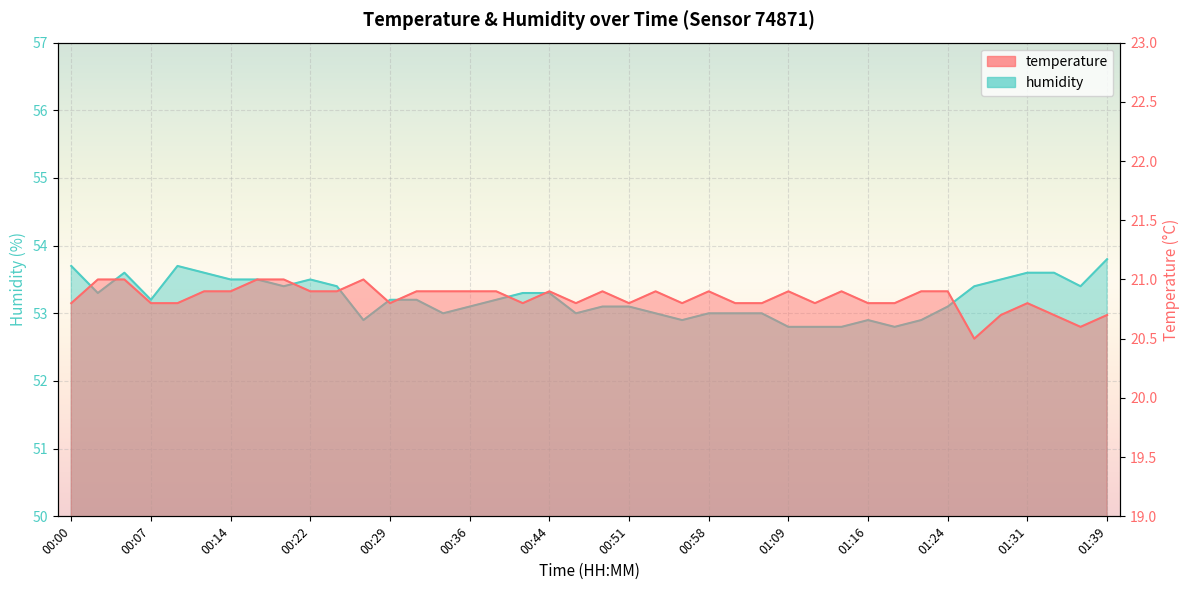

Rank the categories by humidity value from lowest to highest.

01:09, 01:11, 01:14, 01:19, 00:26, 00:56, 01:16, 01:21, 00:34, 00:46, 00:53, 00:58, 01:01, 01:06, 00:36, 00:48, 00:51, 01:24, 00:07, 00:29, 00:31, 00:39, 00:02, 00:41, 00:44, 00:19, 00:24, 01:27, 01:36, 00:14, 00:17, 00:22, 01:29, 00:05, 00:12, 01:31, 01:34, 00:00, 00:09, 01:39